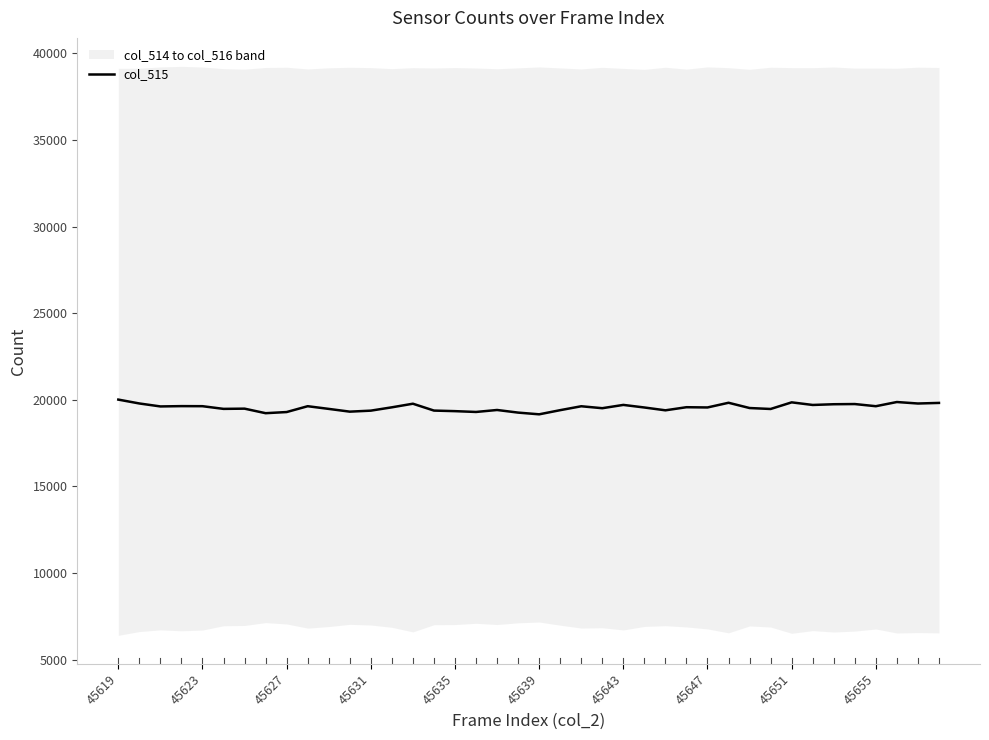

Is it true that col_515 equals 8707 at 45655?

False